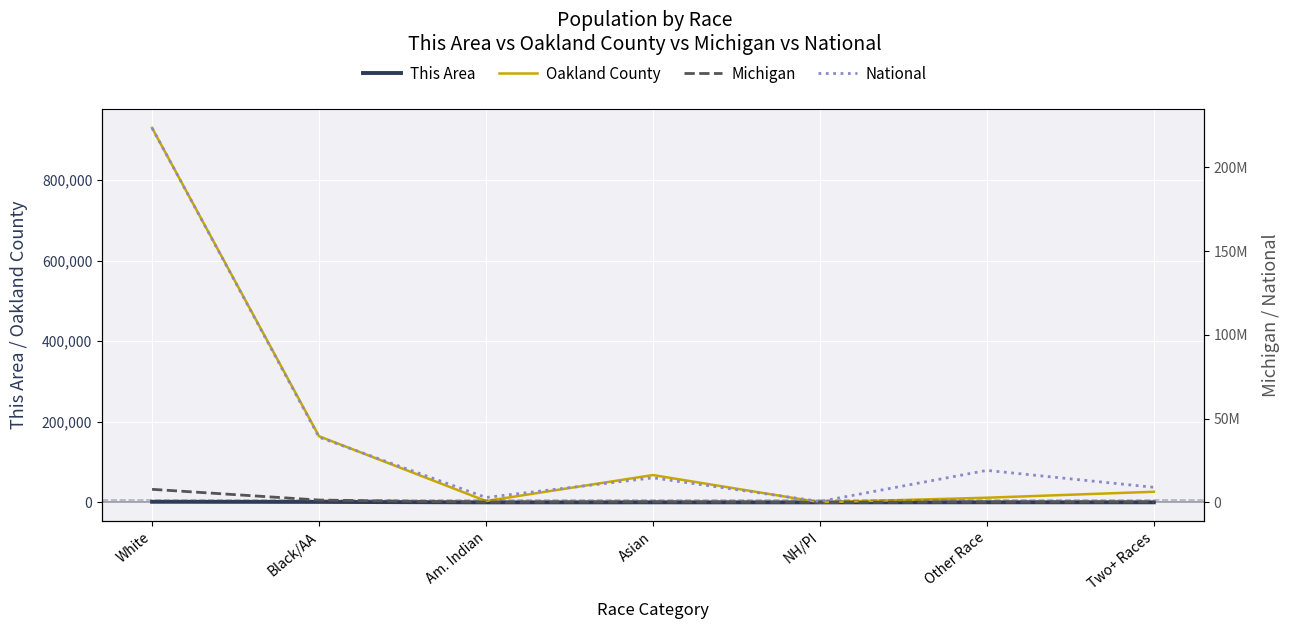

The Oakland County series shows 11584 at Other Race. True or false?

True